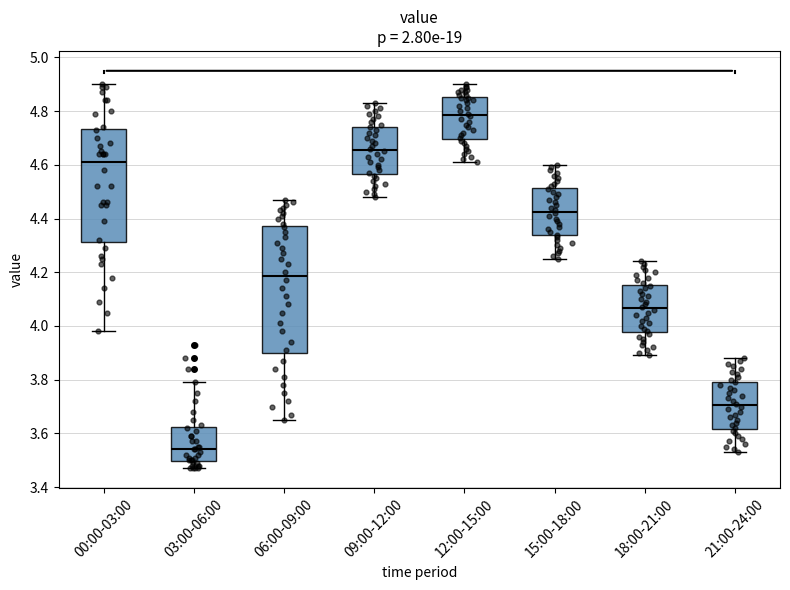

Reading left to right, read every box against the y-axis: the position of its median line, the range the box covers, and the ends of its whiskers. The values are not printed on the chart, so give them approximately, as read against the axis.

00:00-03:00: median 4.62, box 4.32 to 4.74, whiskers 3.98 to 4.90
03:00-06:00: median 3.54, box 3.50 to 3.62, whiskers 3.48 to 3.80
06:00-09:00: median 4.18, box 3.90 to 4.38, whiskers 3.66 to 4.48
09:00-12:00: median 4.66, box 4.56 to 4.74, whiskers 4.48 to 4.84
12:00-15:00: median 4.78, box 4.70 to 4.86, whiskers 4.62 to 4.90
15:00-18:00: median 4.42, box 4.34 to 4.52, whiskers 4.26 to 4.60
18:00-21:00: median 4.06, box 3.98 to 4.16, whiskers 3.90 to 4.24
21:00-24:00: median 3.70, box 3.62 to 3.80, whiskers 3.54 to 3.88